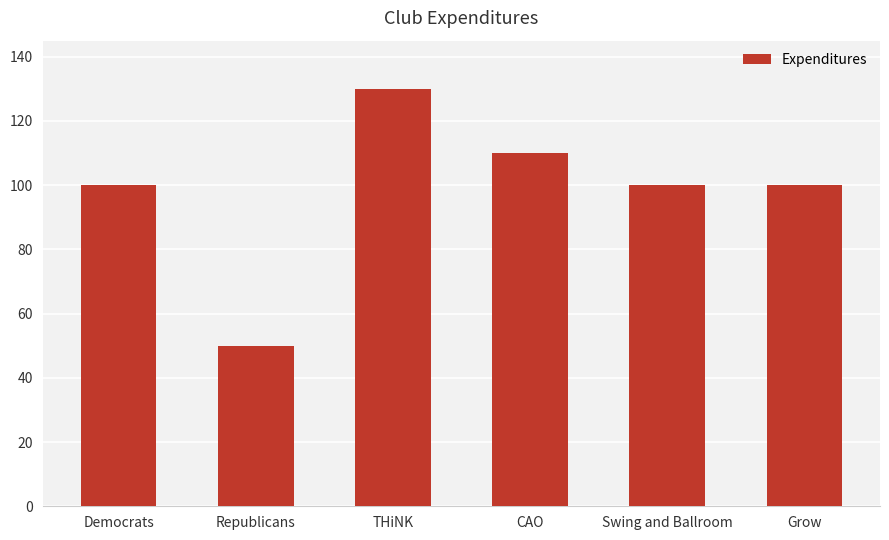

What is the label of the 3rd bar from the left?

THiNK